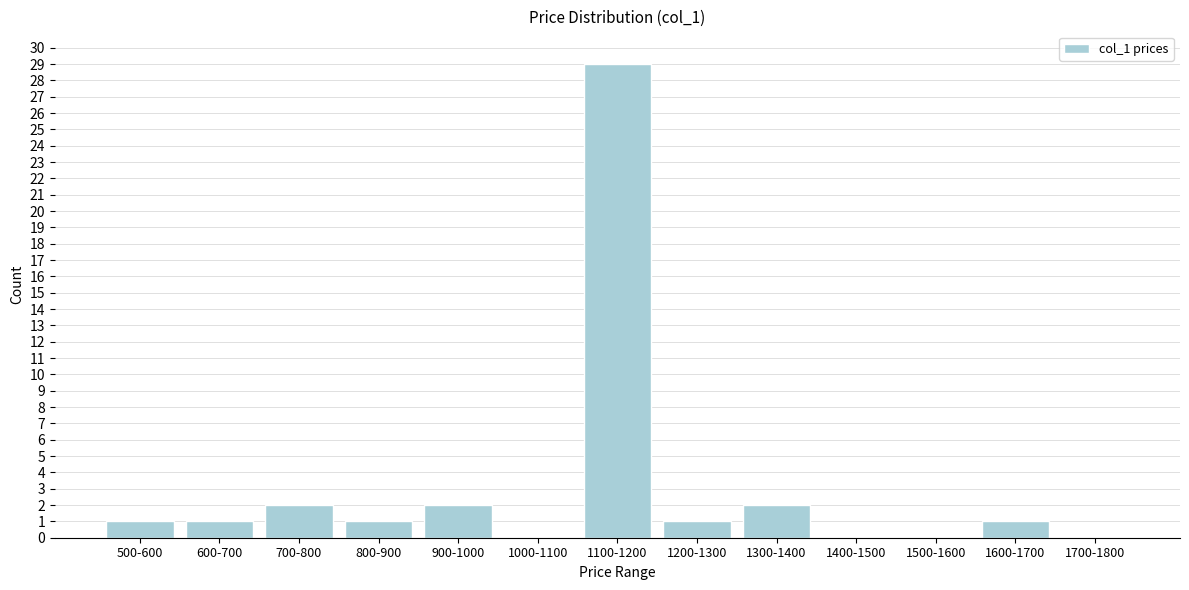

Reading left to right, list all the values displayed in this chart.

500-600=1	600-700=1	700-800=2	800-900=1	900-1000=2	1000-1100=0	1100-1200=29	1200-1300=1	1300-1400=2	1400-1500=0	1500-1600=0	1600-1700=1	1700-1800=0